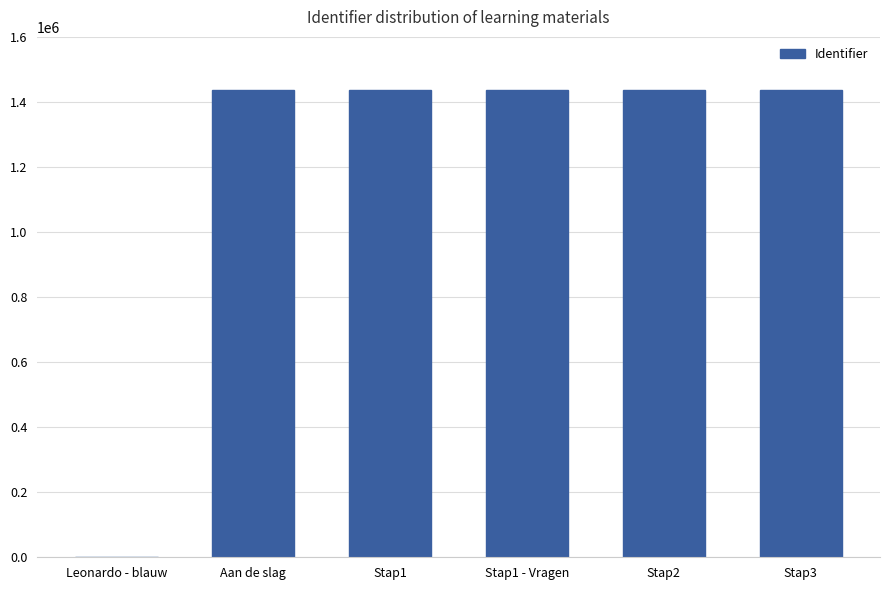

Is it true that the value at Leonardo - blauw is 0?

True